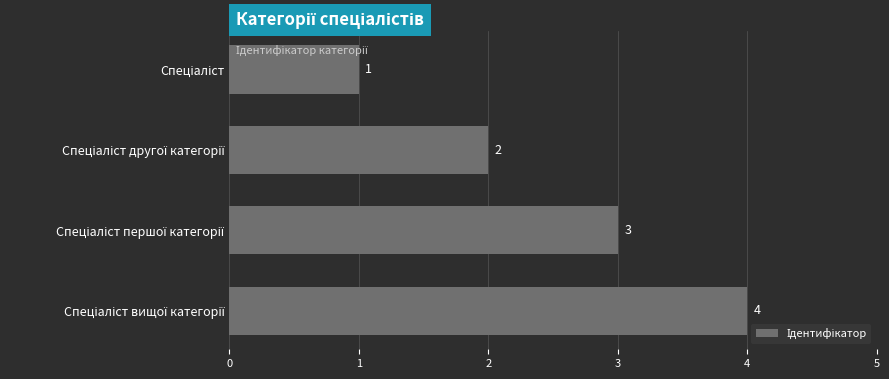

What is the value of the 3rd bar from the top?

3